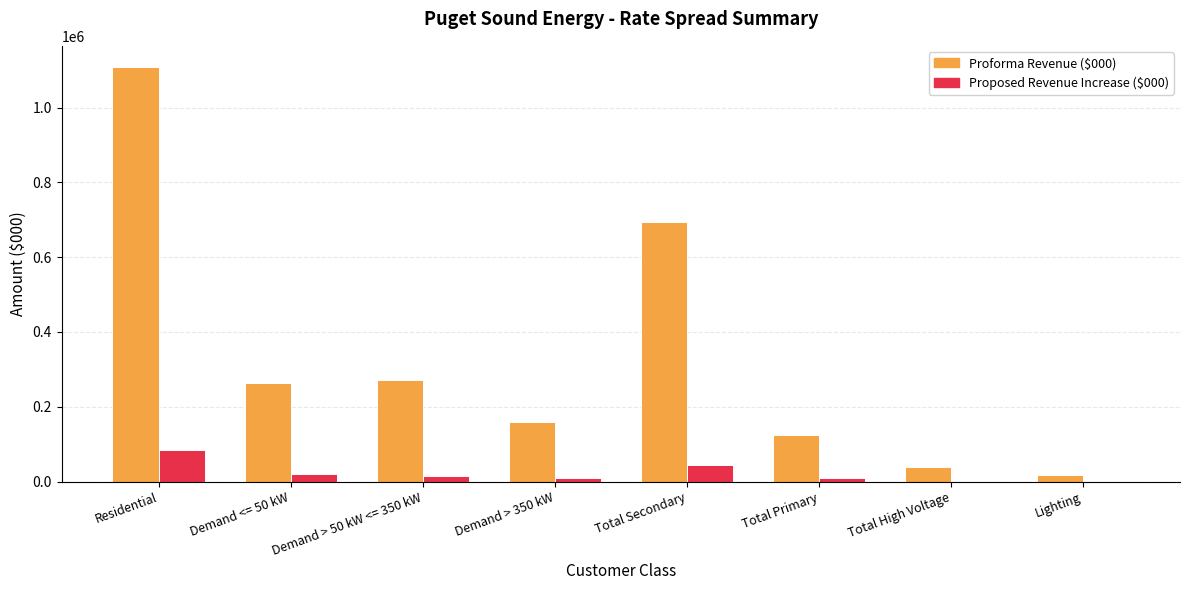

Is it true that Proposed Revenue Increase ($000) equals 9089.1 at Demand > 350 kW?

True